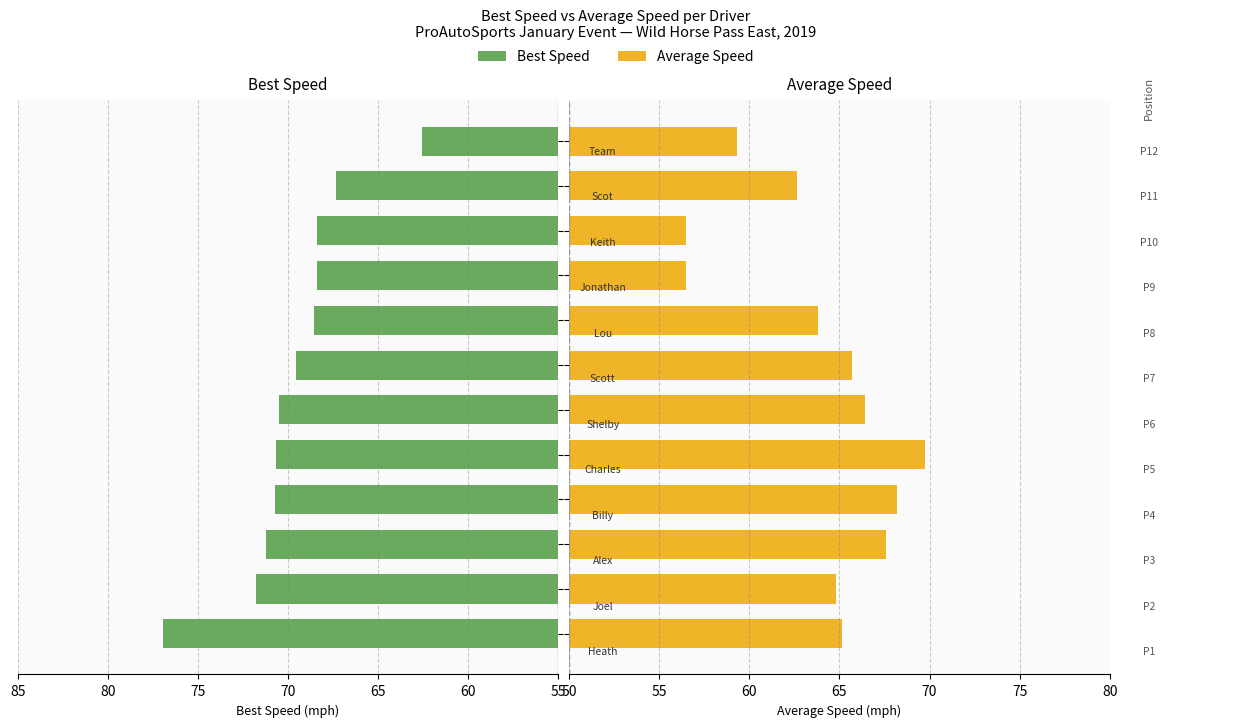

Is it true that Best Speed equals 35.3 at 75?

False